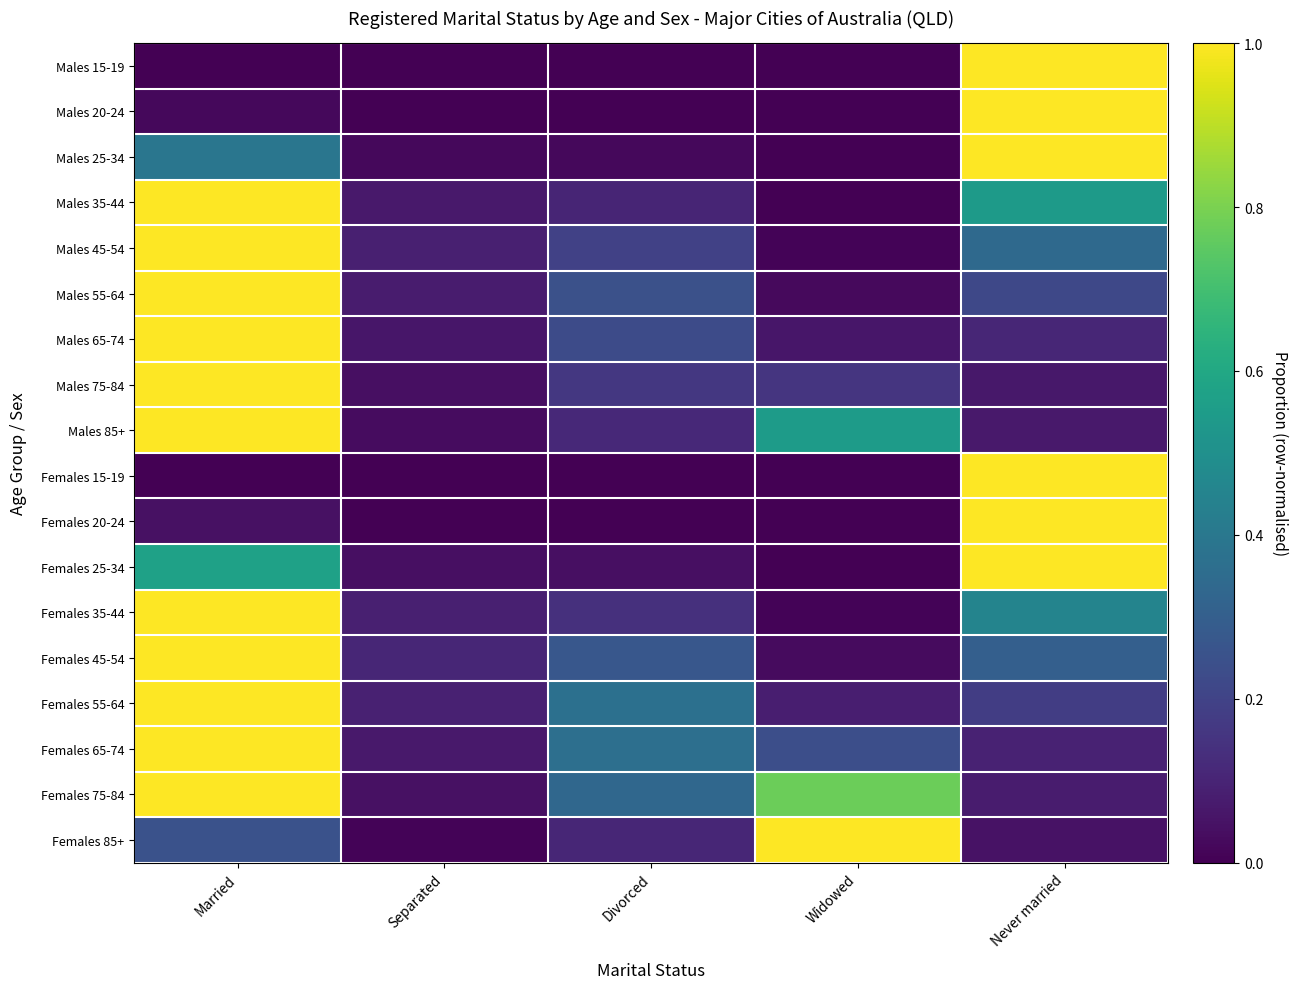

Reading left to right, transcribe all the data shown in this chart.

Males 15-19: Married=0.0	Separated=0.0	Divorced=0.0	Widowed=0.0	Never married=1.0
Males 20-24: Married=0.0	Separated=0.0	Divorced=0.0	Widowed=0.0	Never married=1.0
Males 25-34: Married=0.4	Separated=0.0	Divorced=0.0	Widowed=0.0	Never married=1.0
Males 35-44: Married=1.0	Separated=0.1	Divorced=0.1	Widowed=0.0	Never married=0.5
Males 45-54: Married=1.0	Separated=0.1	Divorced=0.2	Widowed=0.0	Never married=0.3
Males 55-64: Married=1.0	Separated=0.1	Divorced=0.2	Widowed=0.0	Never married=0.2
Males 65-74: Married=1.0	Separated=0.1	Divorced=0.2	Widowed=0.1	Never married=0.1
Males 75-84: Married=1.0	Separated=0.0	Divorced=0.2	Widowed=0.2	Never married=0.1
Males 85+: Married=1.0	Separated=0.0	Divorced=0.1	Widowed=0.5	Never married=0.1
Females 15-19: Married=0.0	Separated=0.0	Divorced=0.0	Widowed=0.0	Never married=1.0
Females 20-24: Married=0.0	Separated=0.0	Divorced=0.0	Widowed=0.0	Never married=1.0
Females 25-34: Married=0.6	Separated=0.0	Divorced=0.0	Widowed=0.0	Never married=1.0
Females 35-44: Married=1.0	Separated=0.1	Divorced=0.1	Widowed=0.0	Never married=0.5
Females 45-54: Married=1.0	Separated=0.1	Divorced=0.3	Widowed=0.0	Never married=0.3
Females 55-64: Married=1.0	Separated=0.1	Divorced=0.4	Widowed=0.1	Never married=0.2
Females 65-74: Married=1.0	Separated=0.1	Divorced=0.4	Widowed=0.2	Never married=0.1
Females 75-84: Married=1.0	Separated=0.0	Divorced=0.3	Widowed=0.8	Never married=0.1
Females 85+: Married=0.3	Separated=0.0	Divorced=0.1	Widowed=1.0	Never married=0.0